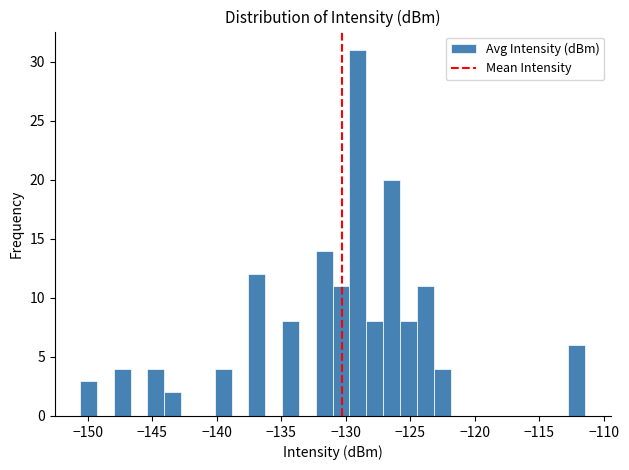

Read against the x-axis, roughly where is the centre of the tallest bar?

-129.0